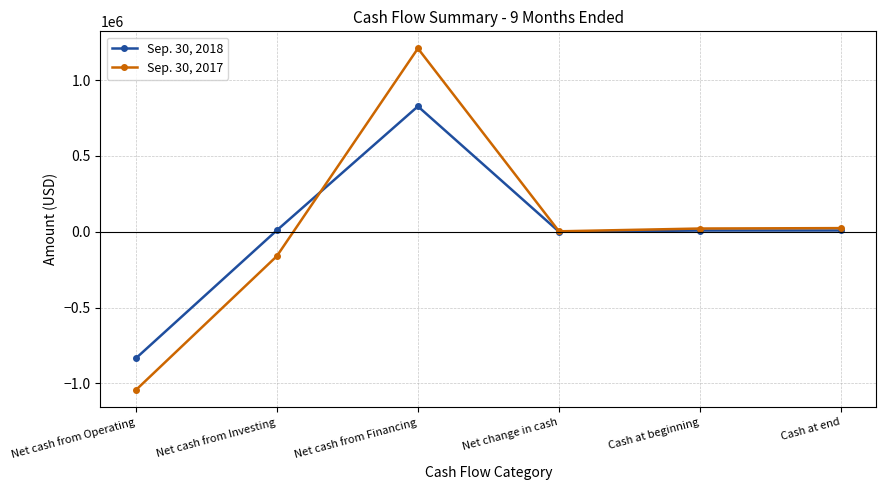

How many data points in Sep. 30, 2017 are less than 21078?

3